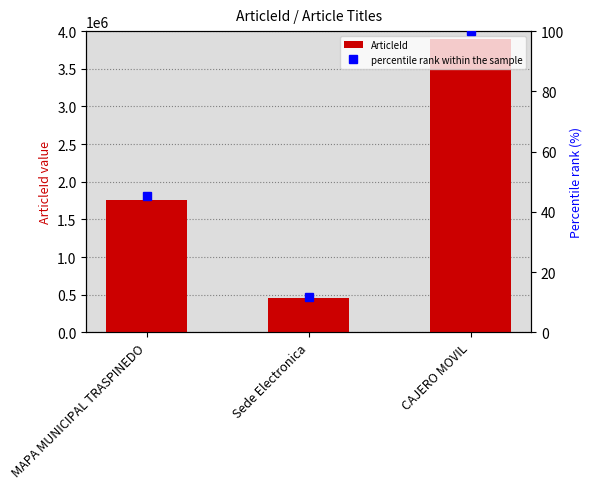

What is the sum of all ArticleId values?

6109040